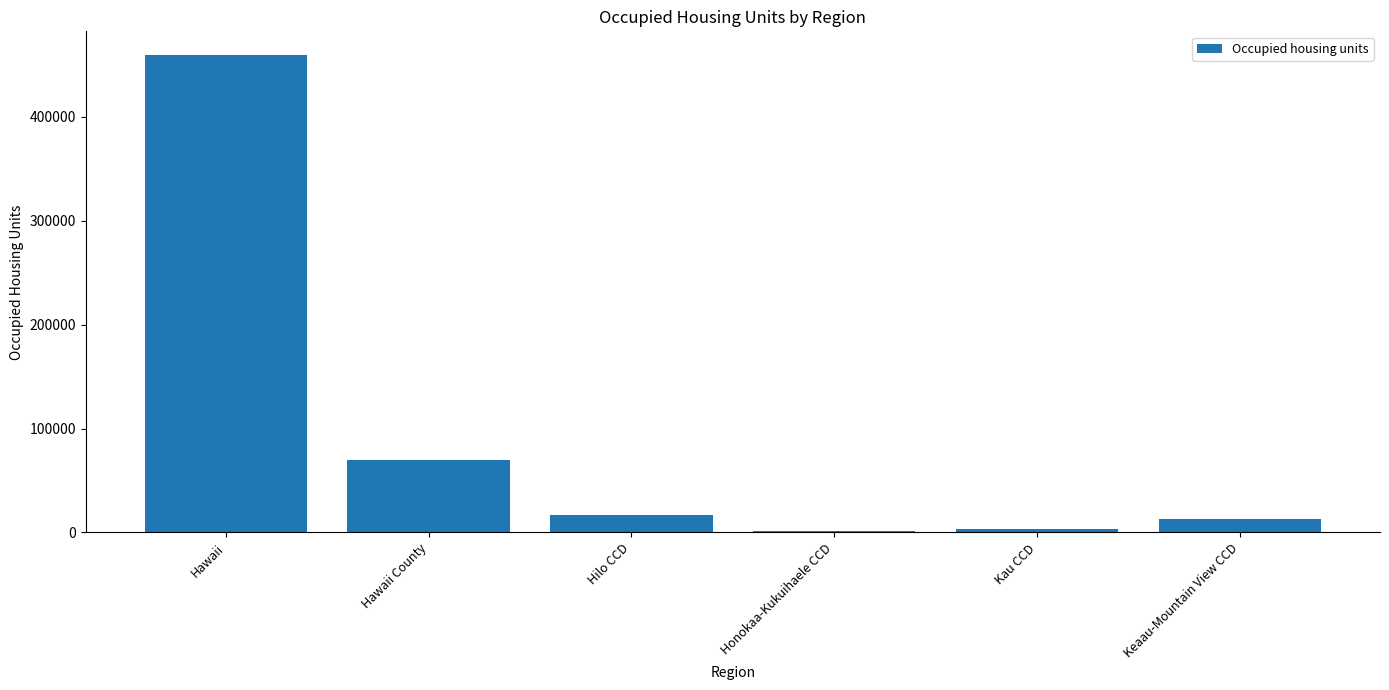

At which category does the chart reach its peak across all series?

Hawaii